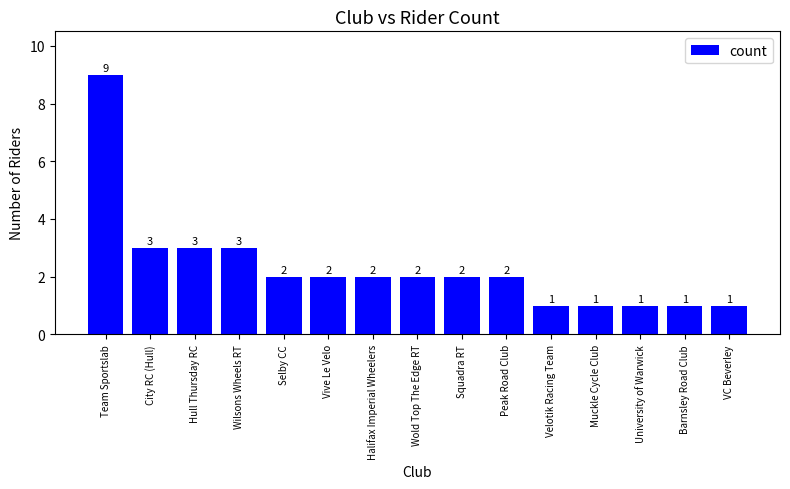

Approximately how many times larger is the value at Halifax Imperial Wheelers compared to Team Sportslab?

0.2